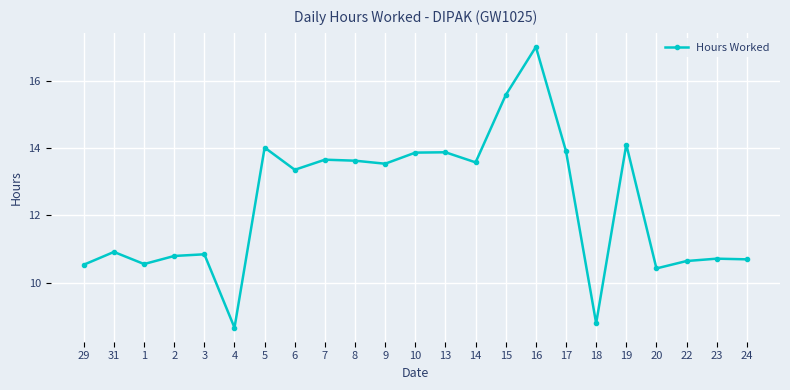

What value does the data have at 18?

8.8